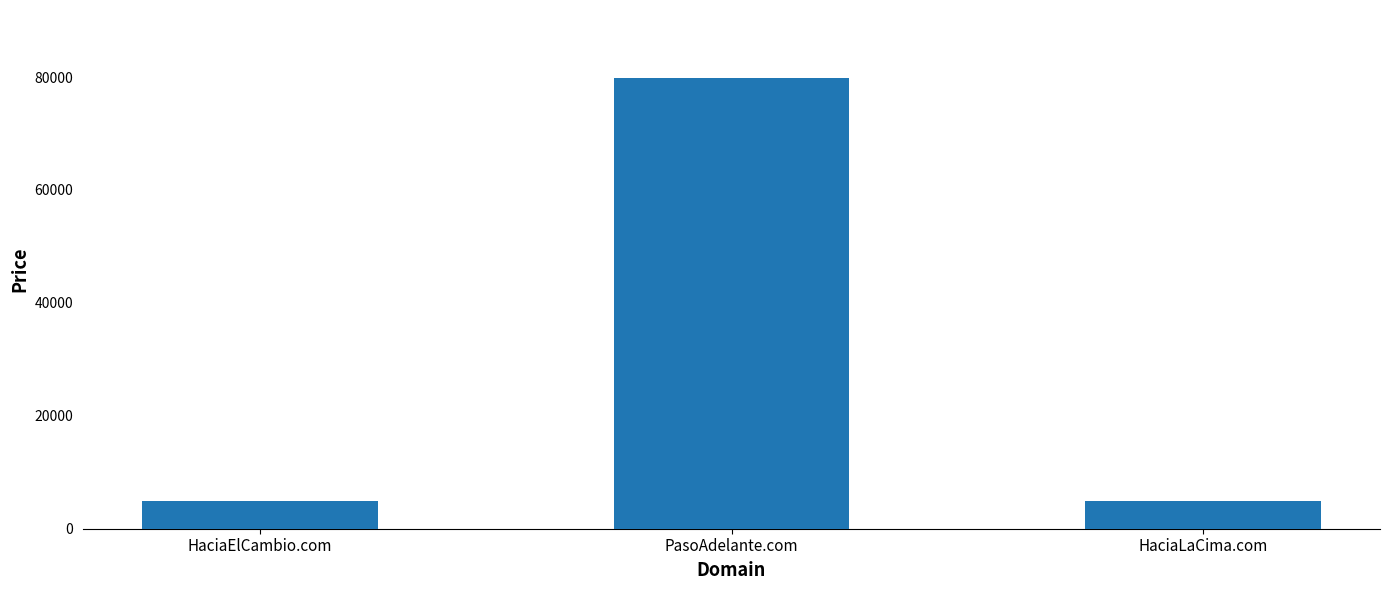

Reading right to left, what are all the values shown in this chart?

HaciaLaCima.com=4888	PasoAdelante.com=79888	HaciaElCambio.com=4888